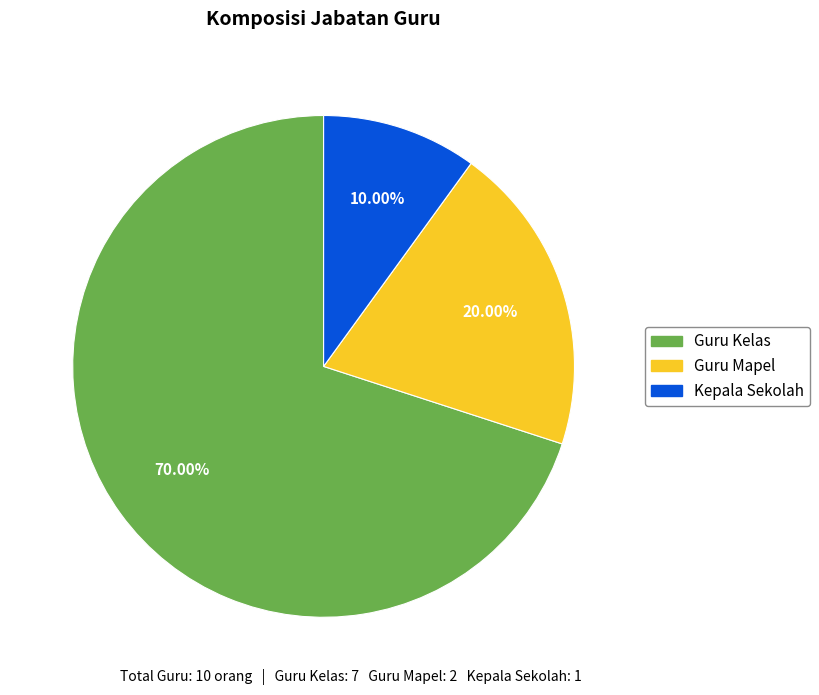

Is the sum of Guru Kelas and Guru Mapel greater than half?

Yes